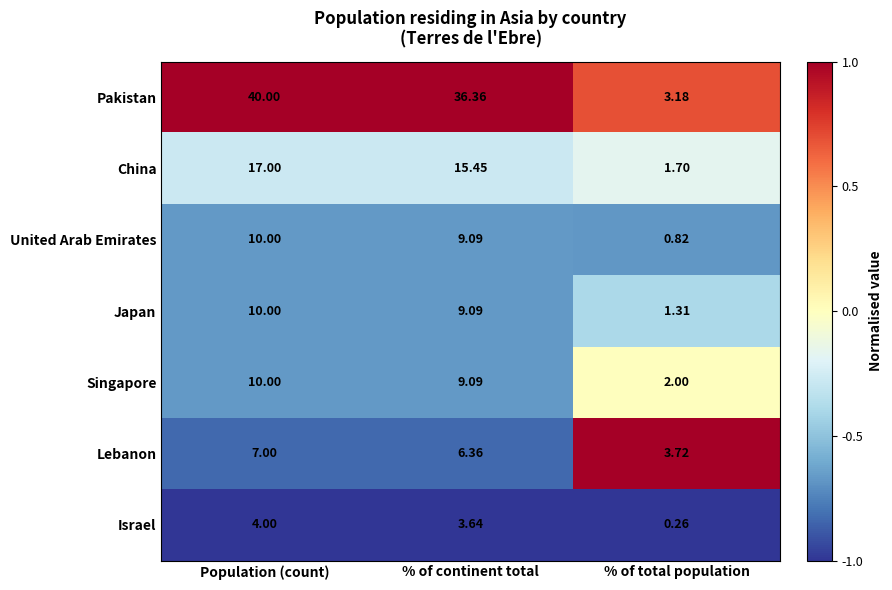

At which label is Pakistan closest to 21?

% of continent total